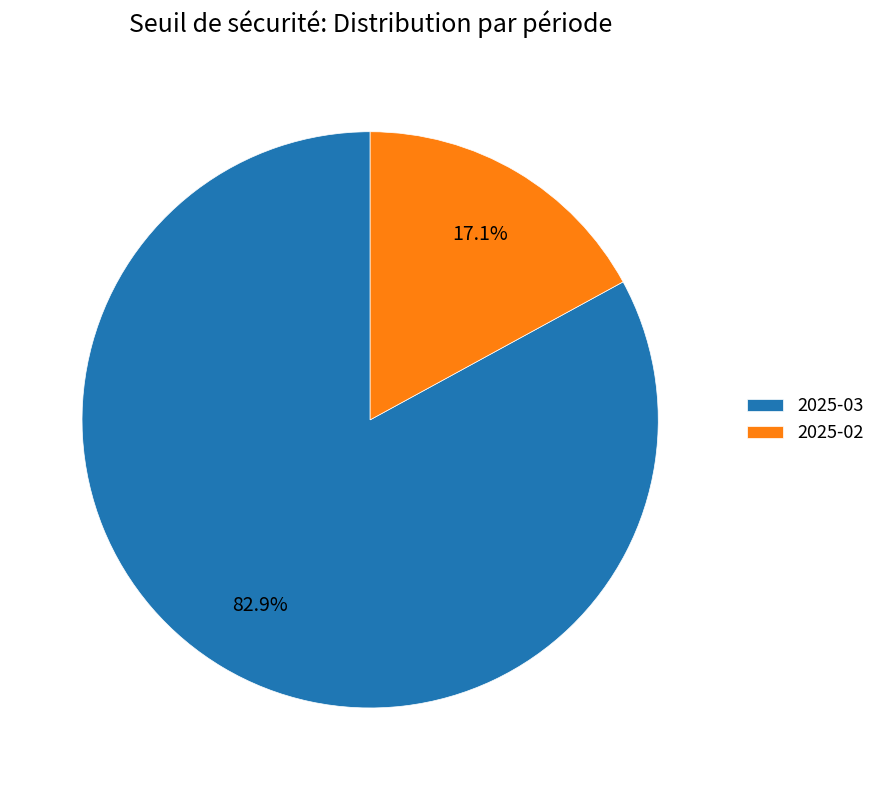

Between 2025-02 and 2025-03, which is larger?

2025-03